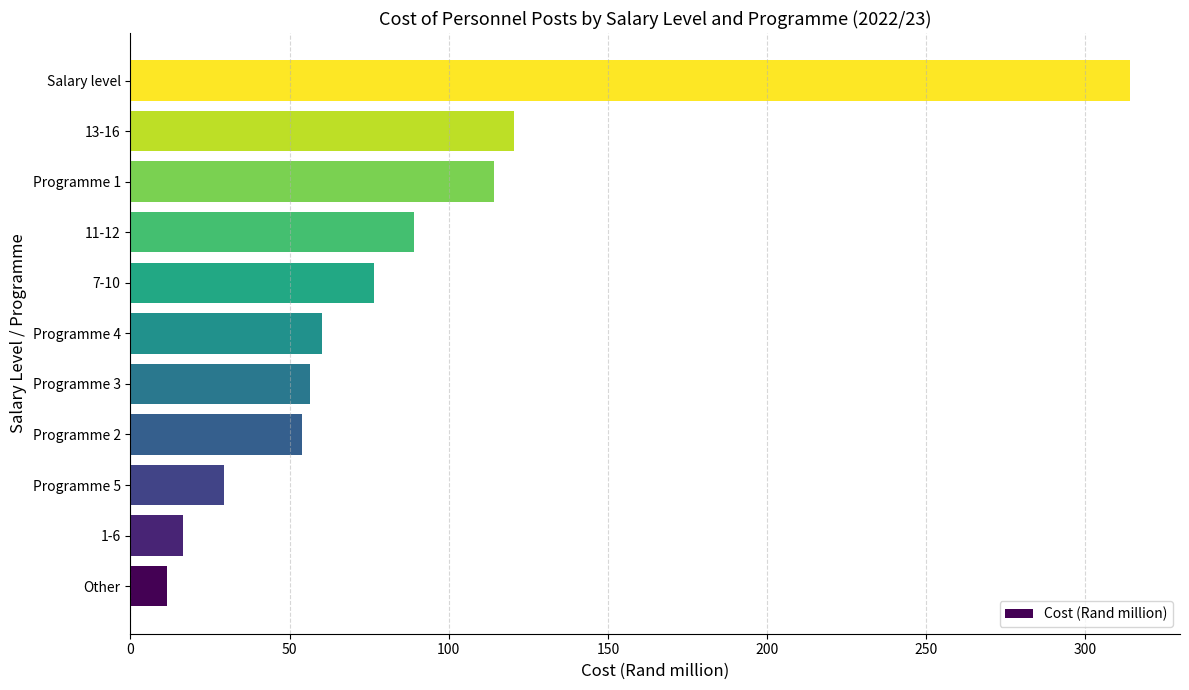

Where is the data nearest to the value 162?

13-16